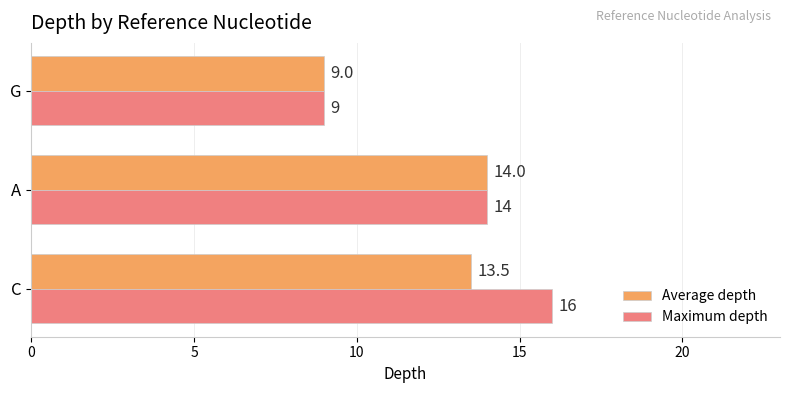

How many categories are shown in the chart?

3